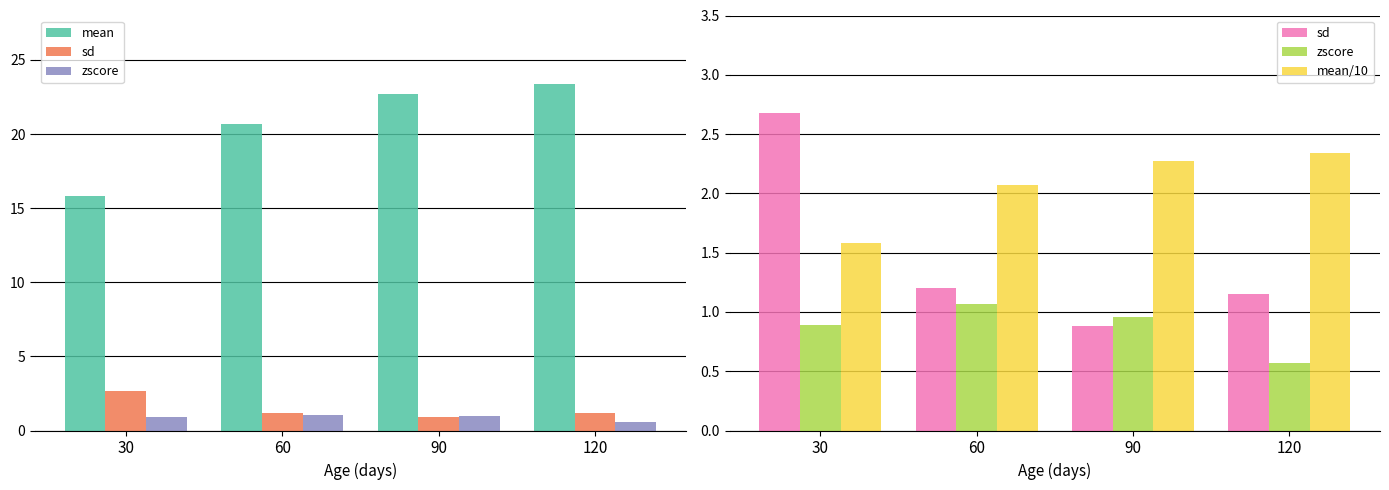

How many data points in mean/10 are above 2?

3